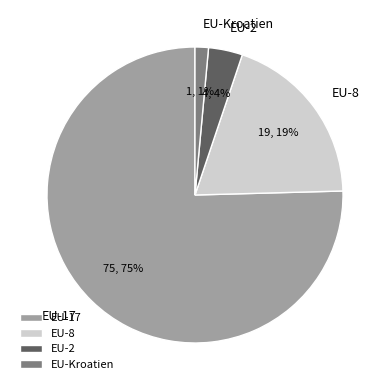

Between EU-8 and EU-2, which is larger?

EU-8